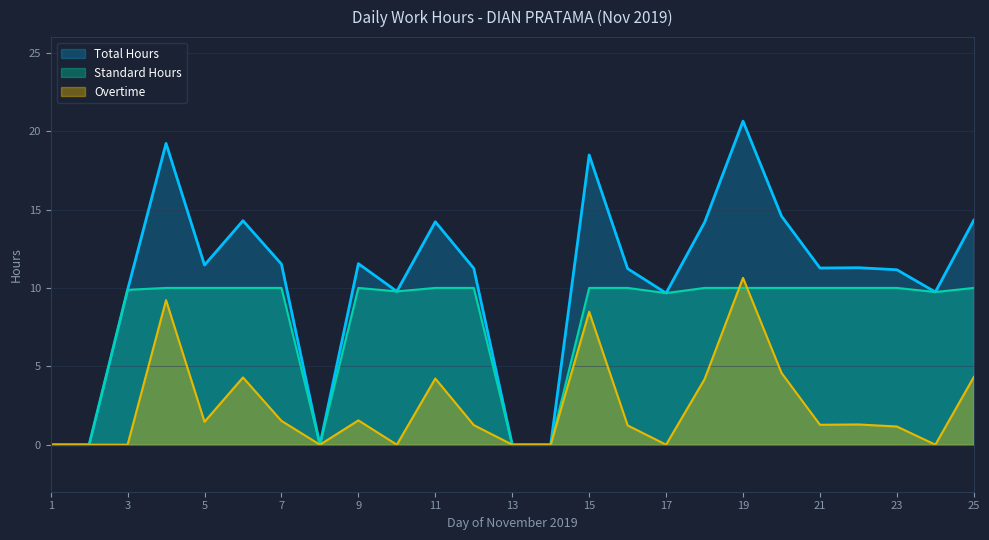

What is the greatest value displayed?

20.6